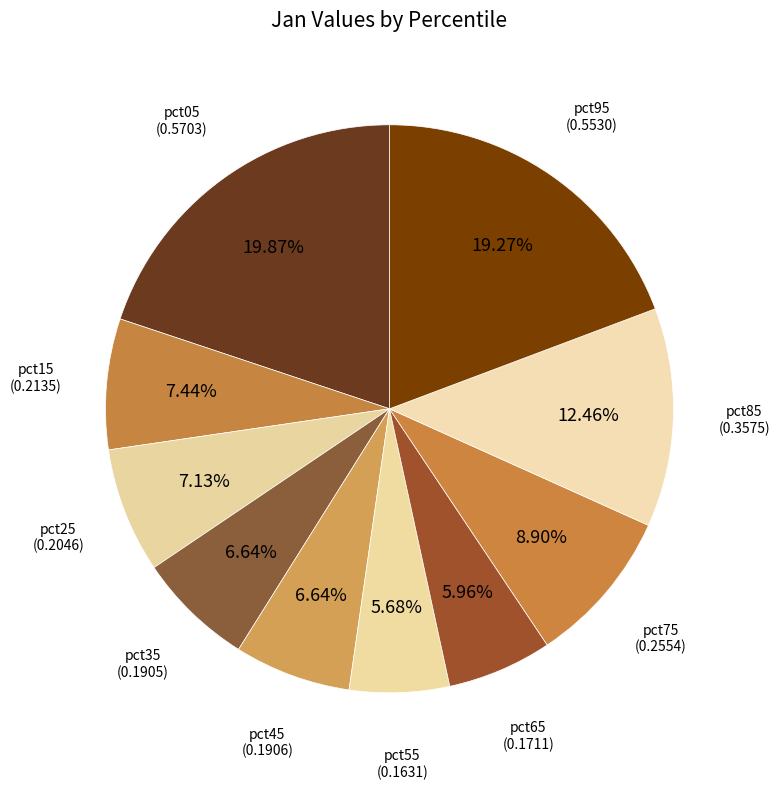

To the nearest percent, what is the difference between the largest and smallest slice percentages?

14%